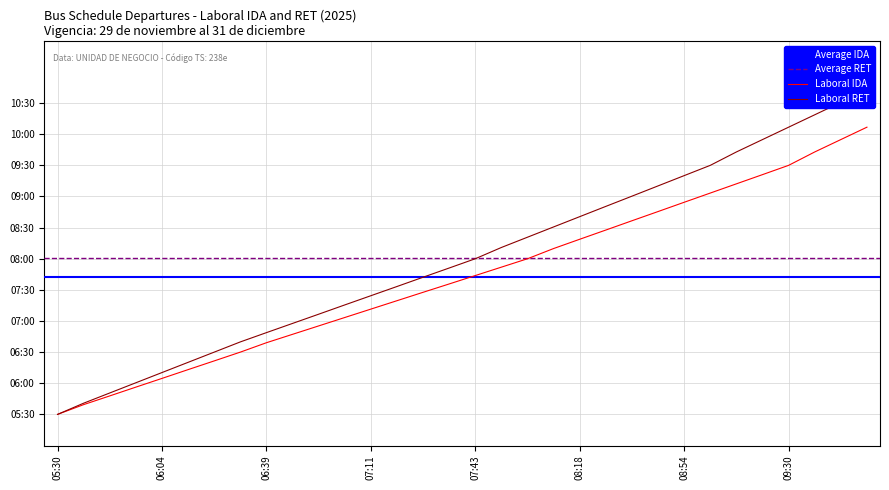

Is it true that Laboral IDA equals 12.0 at 08:09?

False